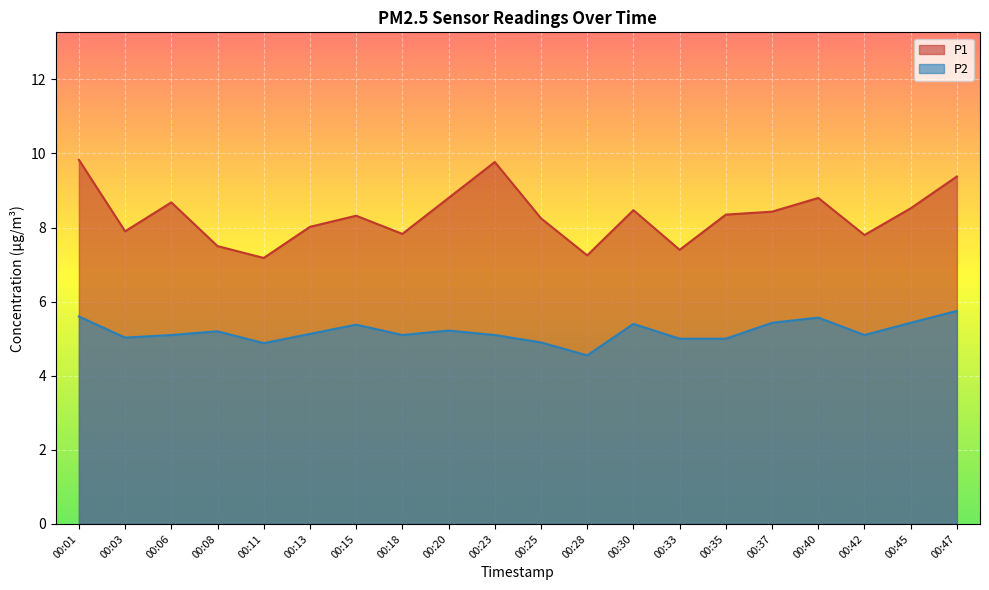

Where is the first local maximum for P2?

00:08